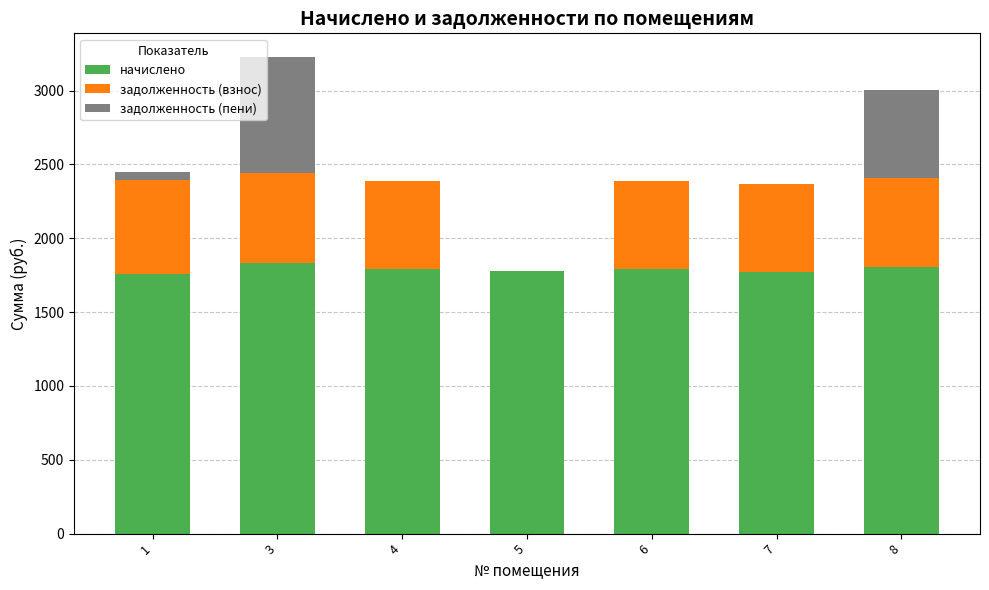

What is the sum of the начислено values at 7 and 3?

3603.7